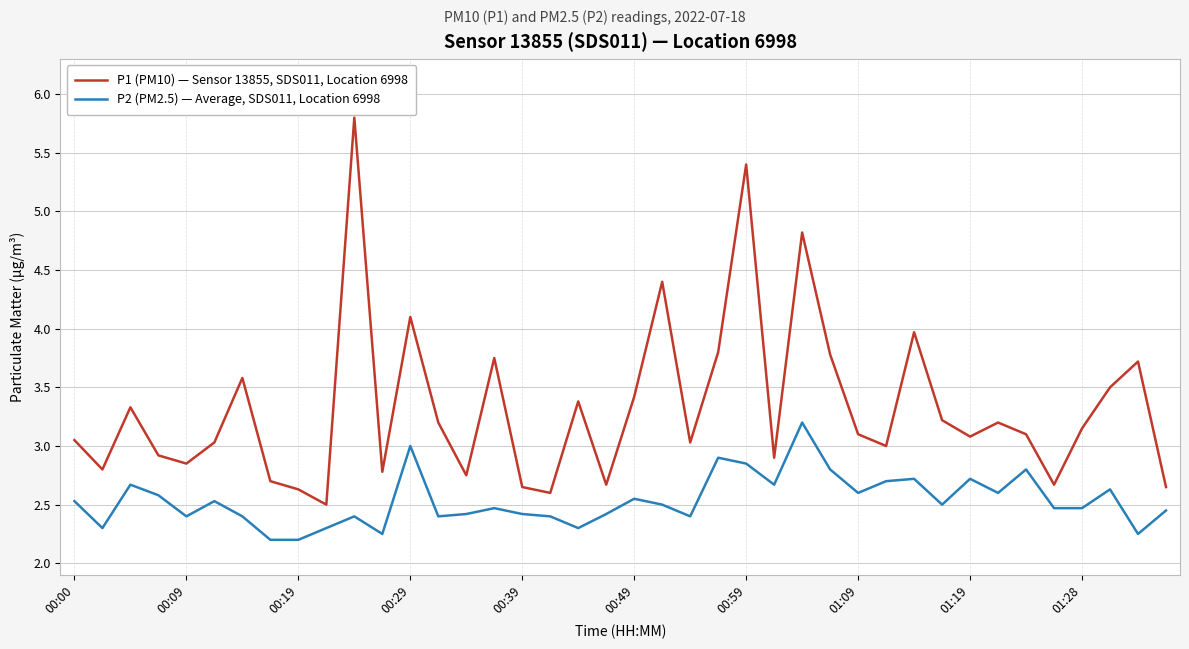

List the series in order of their overall mean, highest first.

P1 (PM10) — Sensor 13855, SDS011, Location 6998, P2 (PM2.5) — Average, SDS011, Location 6998